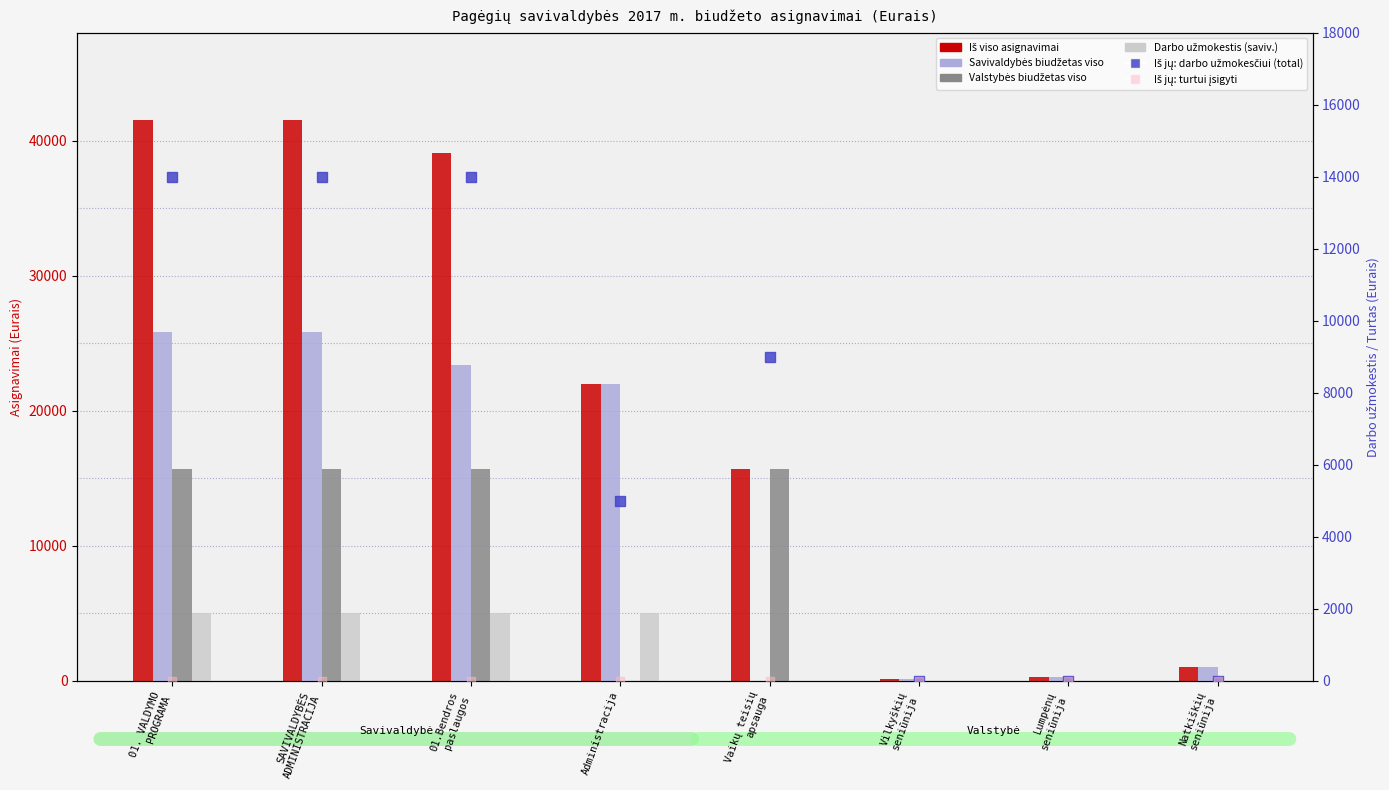

What is the total value across all series at Vaikų teisių
apsauga?

40400